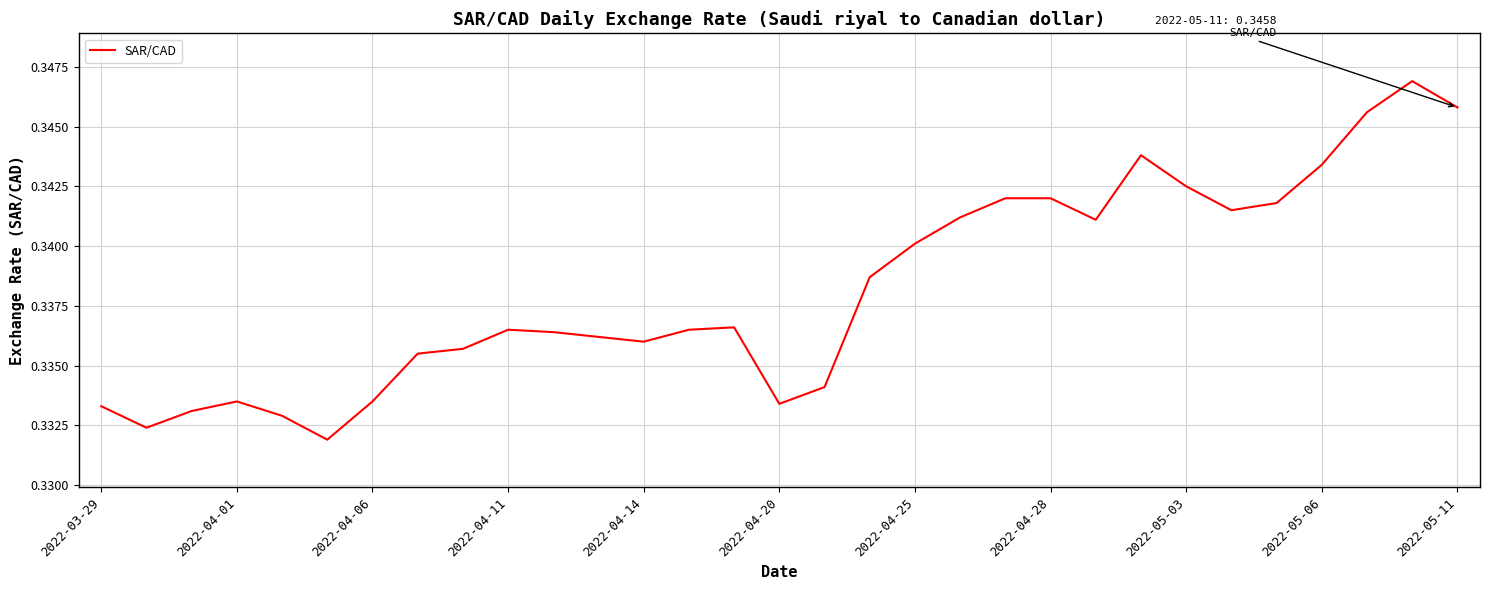

The chart shows a value of 0.5 at 2022-04-20. True or false?

False